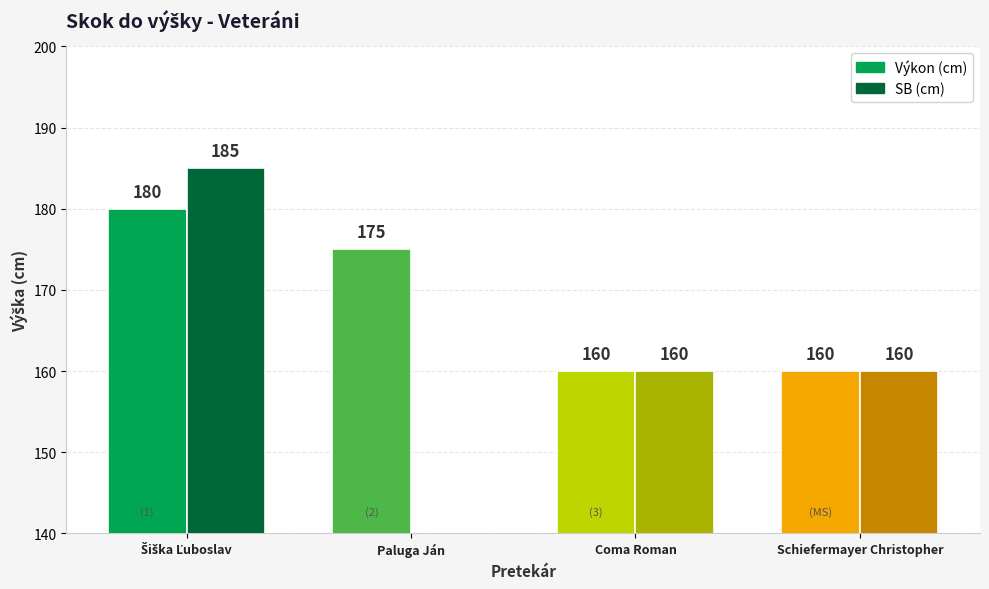

What is the label of the 4th bar from the left?

Schiefermayer Christopher